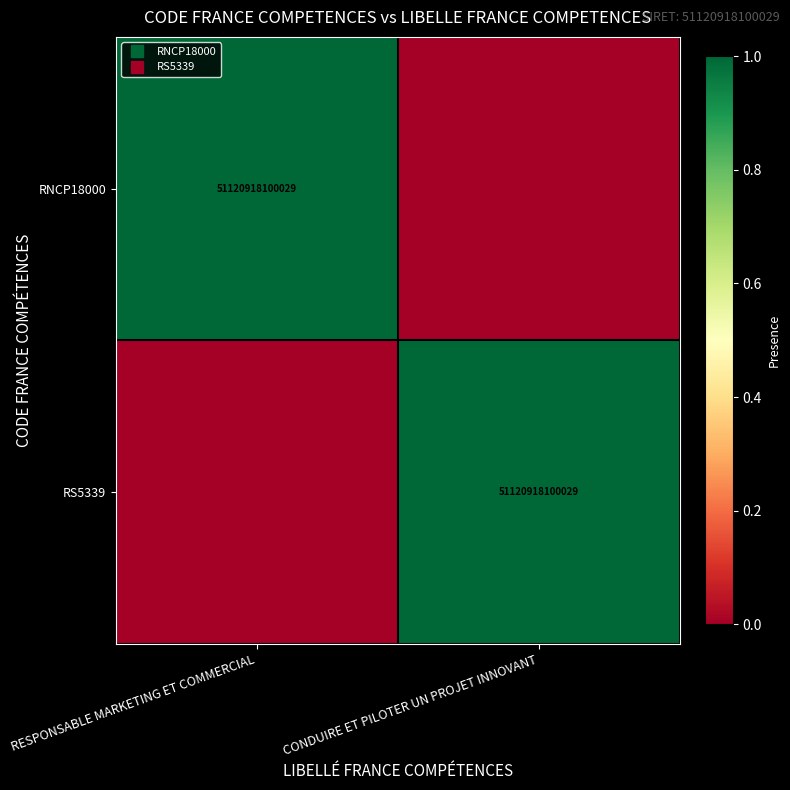

How many positive values does the RNCP18000 series have?

1